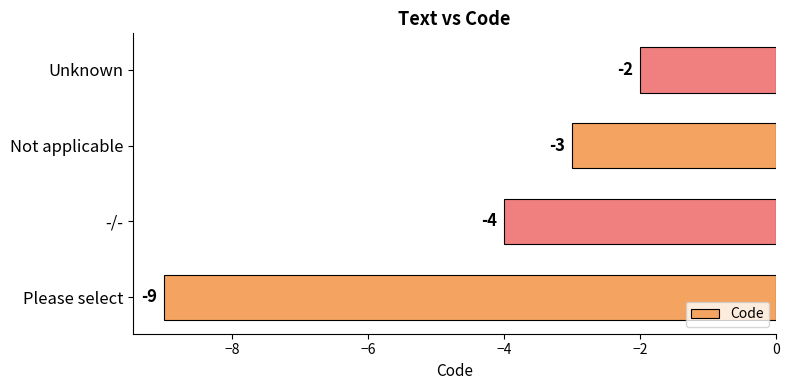

How many values are between -4 and -2?

3